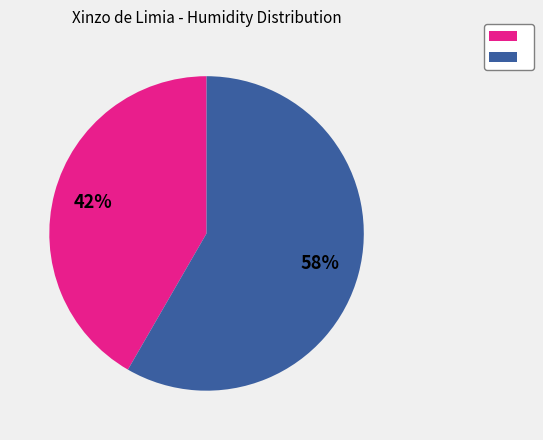

To the nearest percent, what is the average slice percentage?

50%